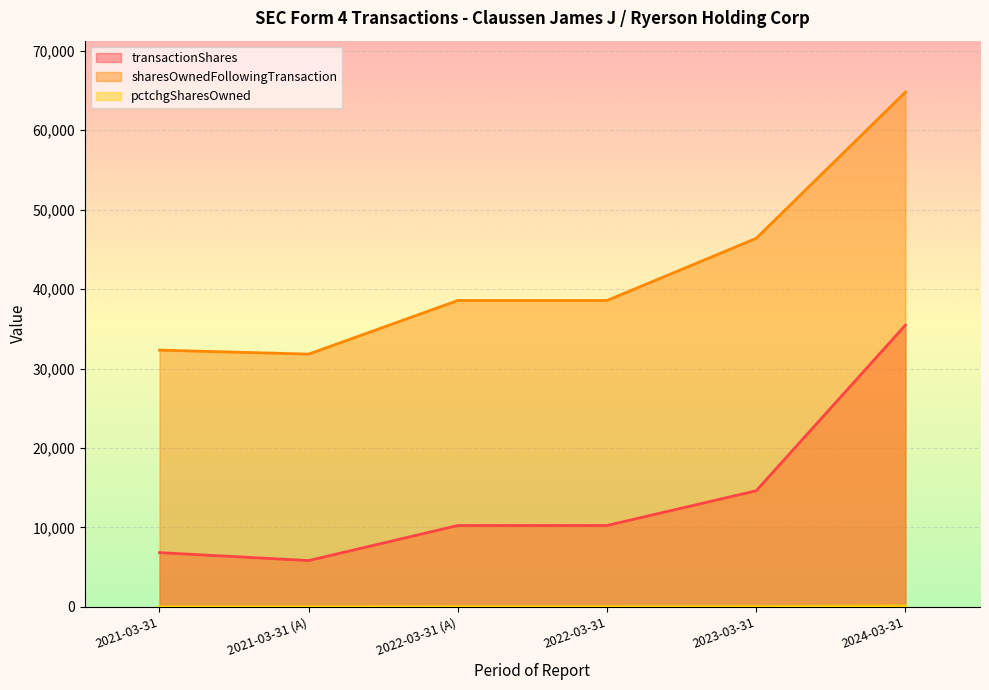

What is the greatest value displayed?

64790